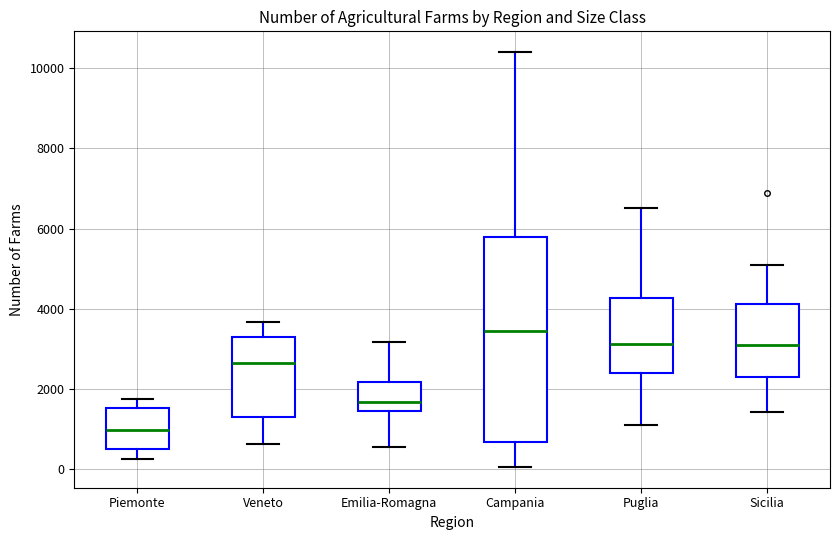

Comparing the boxes themselves (not the whiskers), which one is the tallest?

Campania